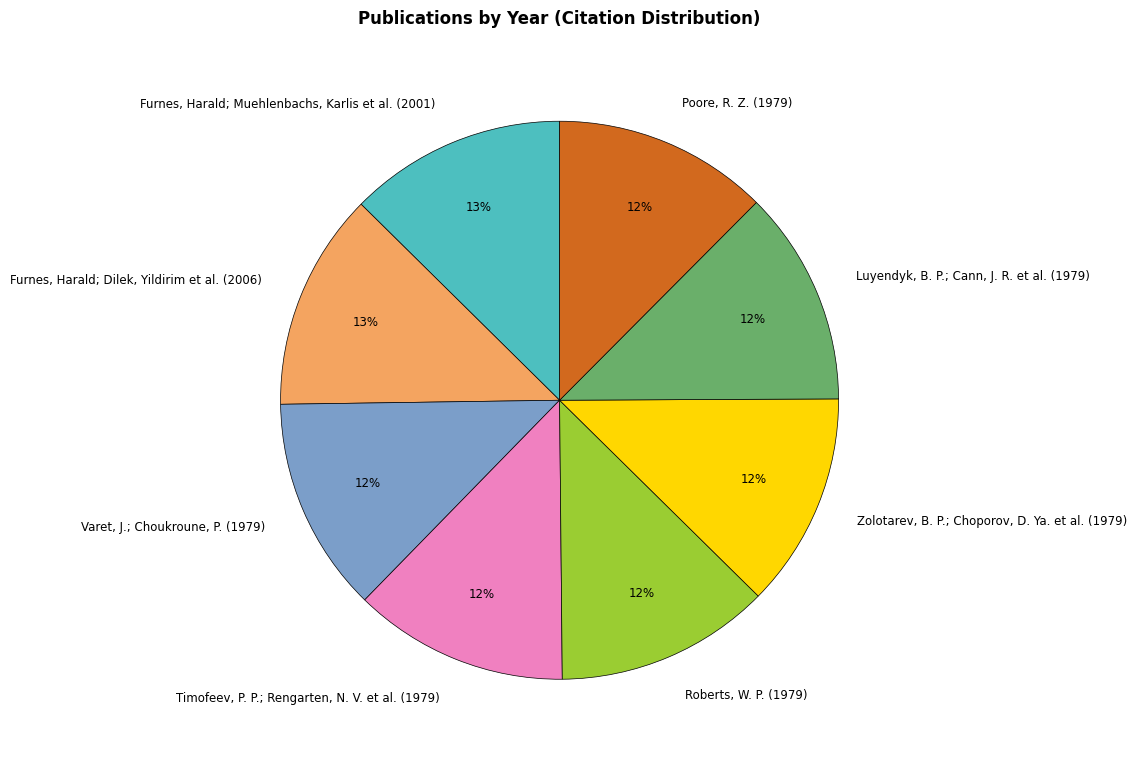

What percentage is the Varet, J.; Choukroune, P. (1979) slice, to the nearest percent?

12%